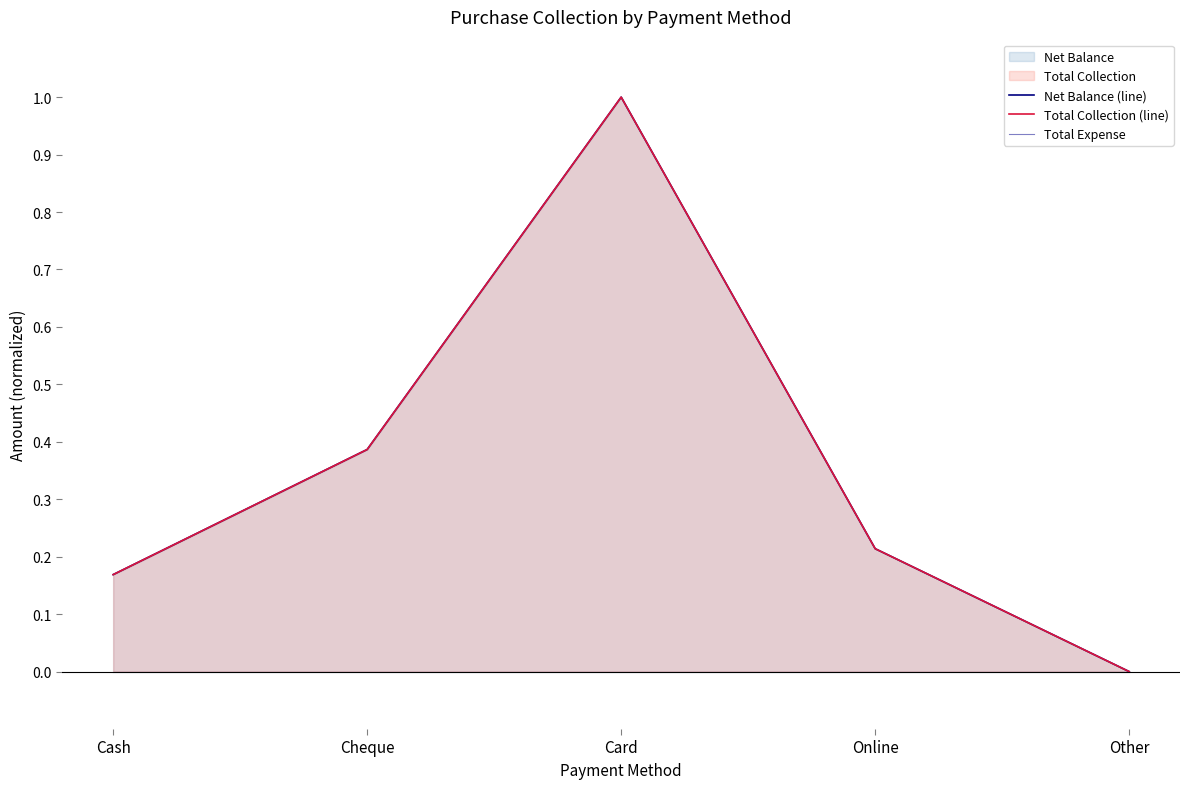

How many lines are shown in the chart?

3